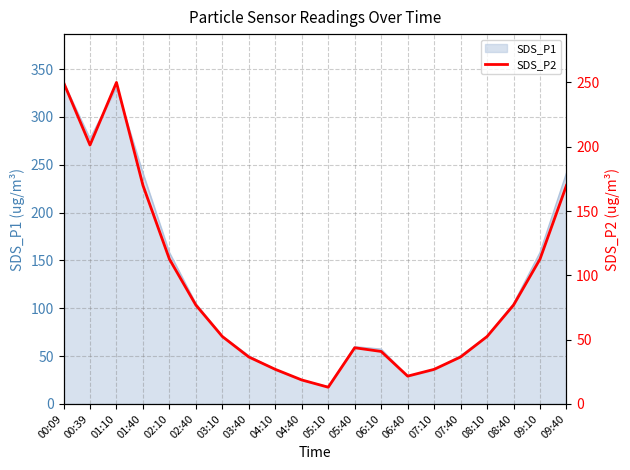

At which label does the data first exceed 52?

00:09